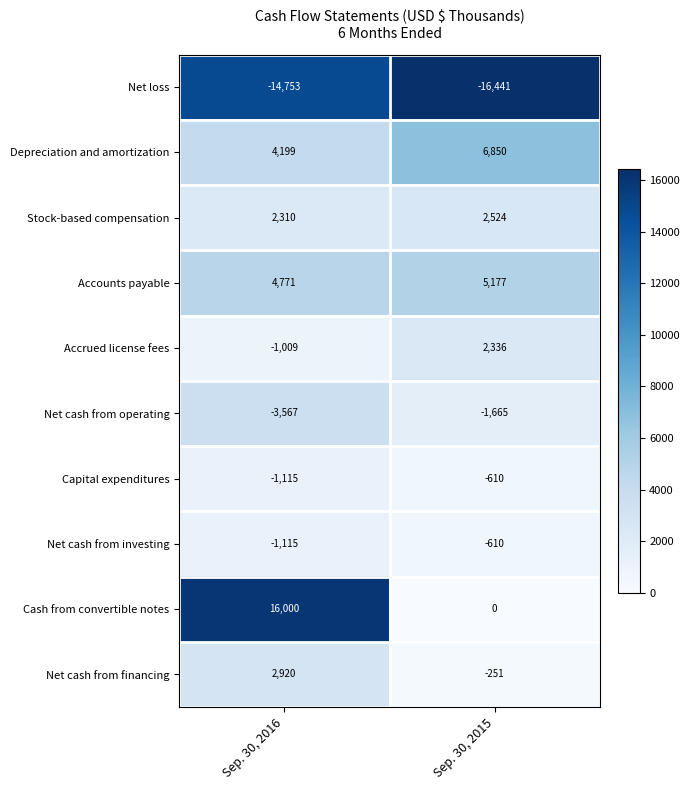

Rank the categories by Net cash from financing value from lowest to highest.

Sep. 30, 2015, Sep. 30, 2016